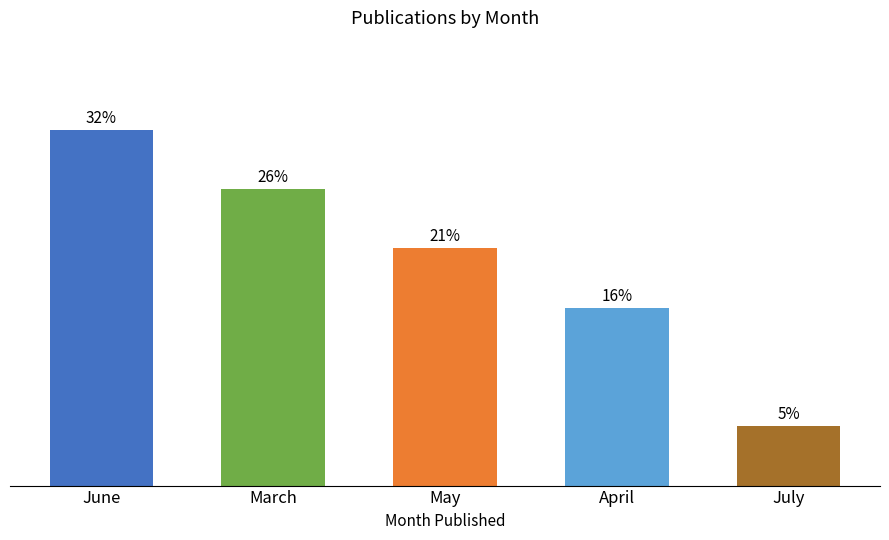

What position from the right is April?

2